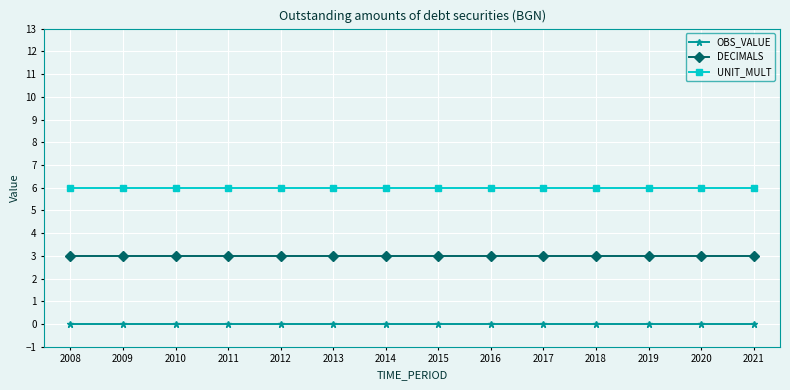

Does the chart display data point markers on the line(s)?

Yes